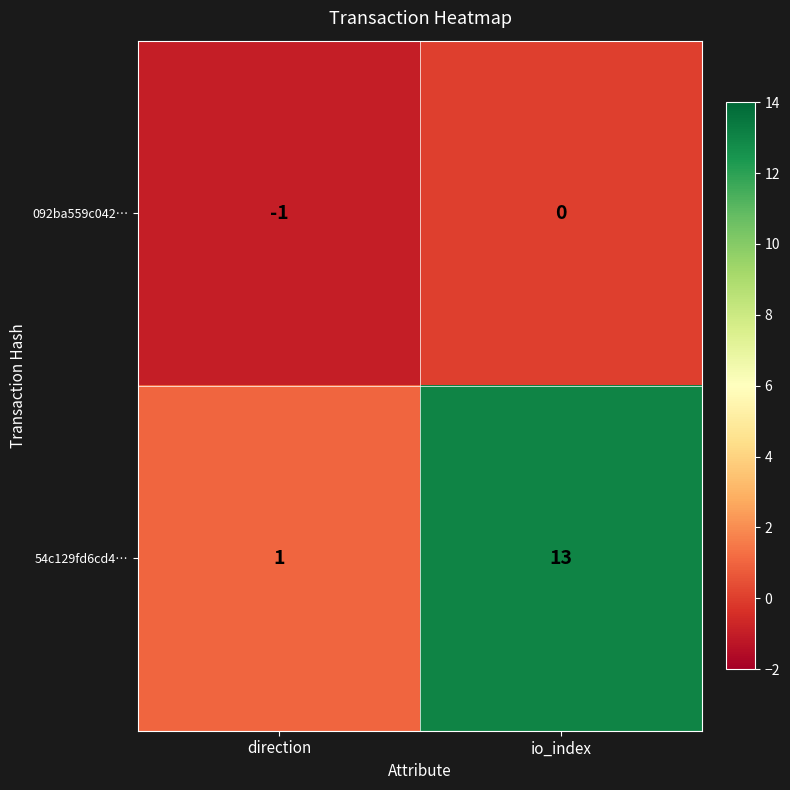

Rank the series by their maximum value, from lowest to highest.

092ba559c042…, 54c129fd6cd4…